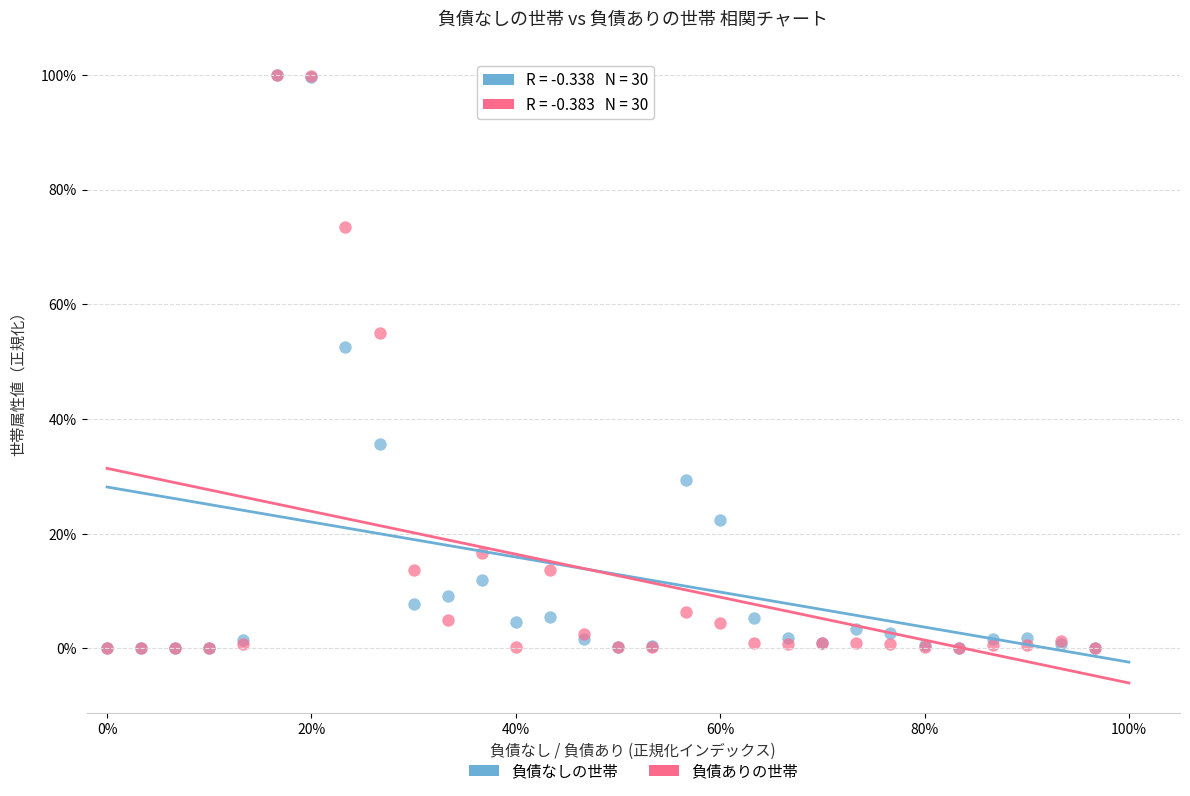

What are all the series names shown in the legend?

負債なしの世帯, 負債ありの世帯